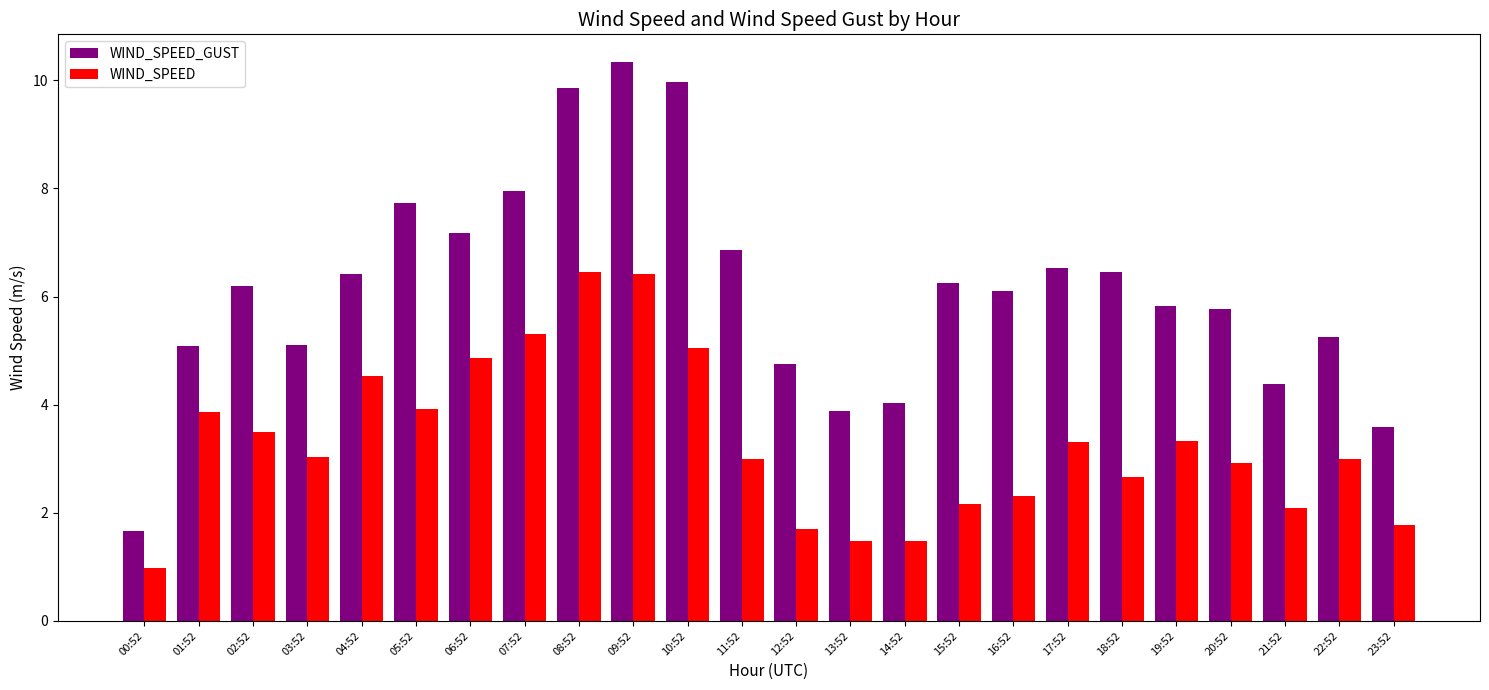

Rank the series by their maximum value, from lowest to highest.

WIND_SPEED, WIND_SPEED_GUST